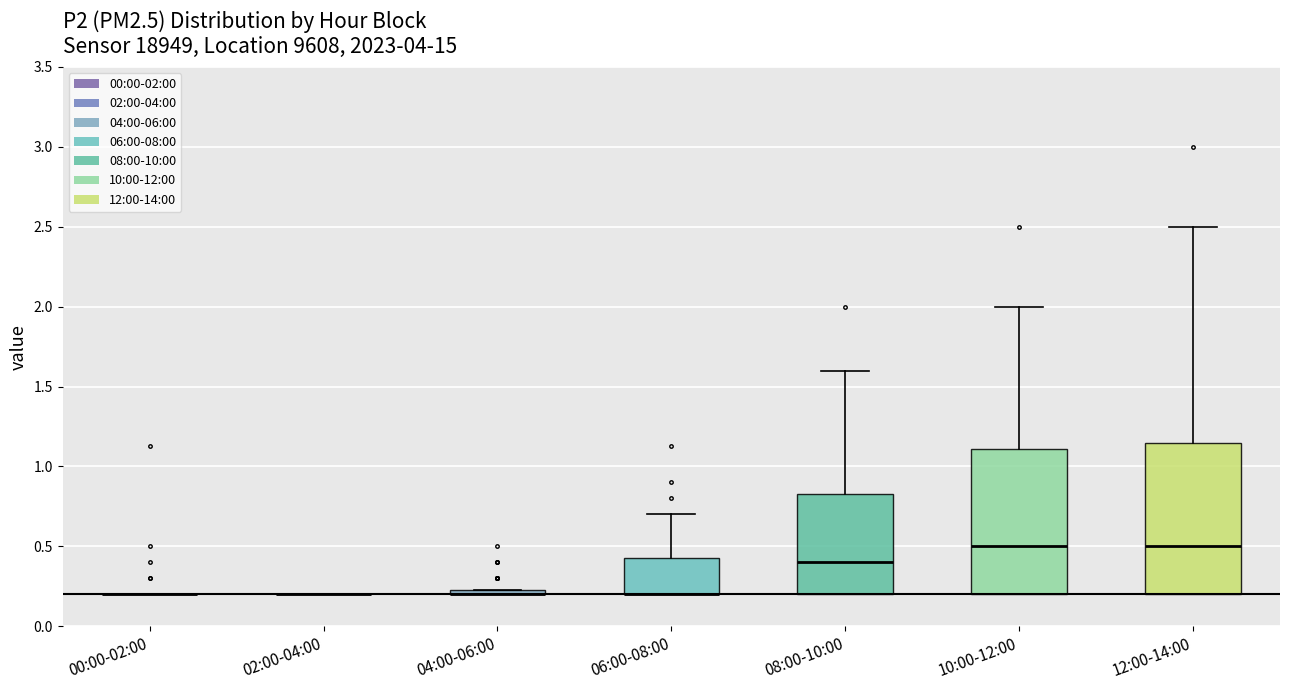

Where is the lower edge of the box for 12:00-14:00 on the y-axis? The values are not printed on the chart, so give them approximately, as read against the axis.

0.20